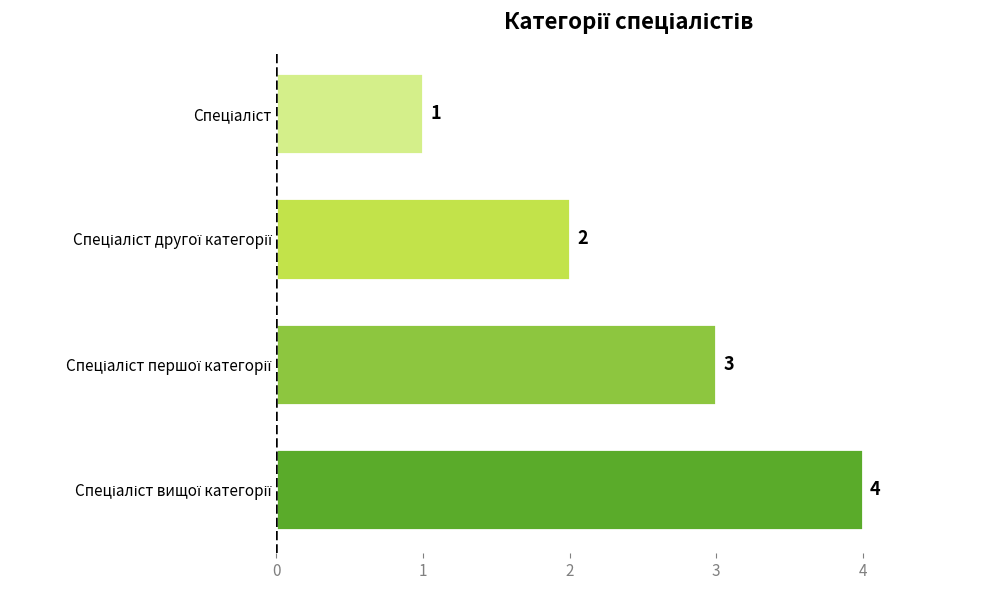

Count the values in the range 2 to 4.

3